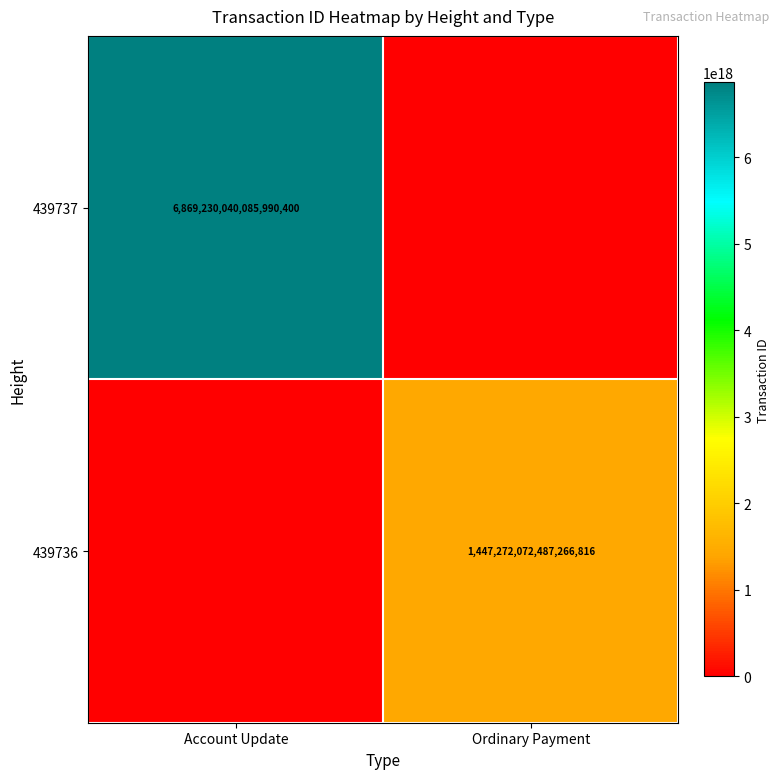

True or false: 439737 has a value of 9084359199343707136 at Account Update.

False